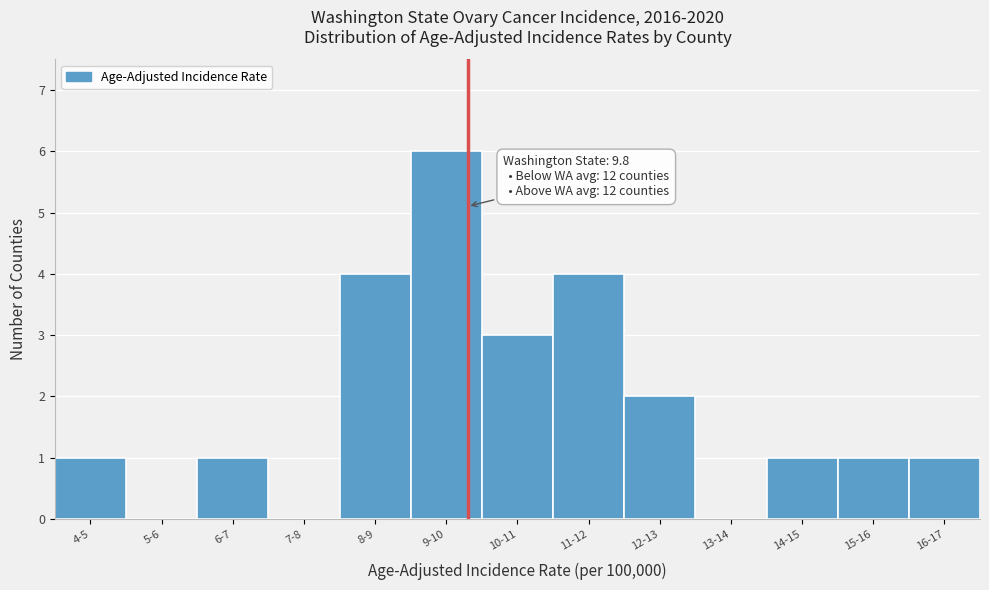

Reading right to left, what are all the values shown in this chart?

16-17=1	15-16=1	14-15=1	13-14=0	12-13=2	11-12=4	10-11=3	9-10=6	8-9=4	7-8=0	6-7=1	5-6=0	4-5=1